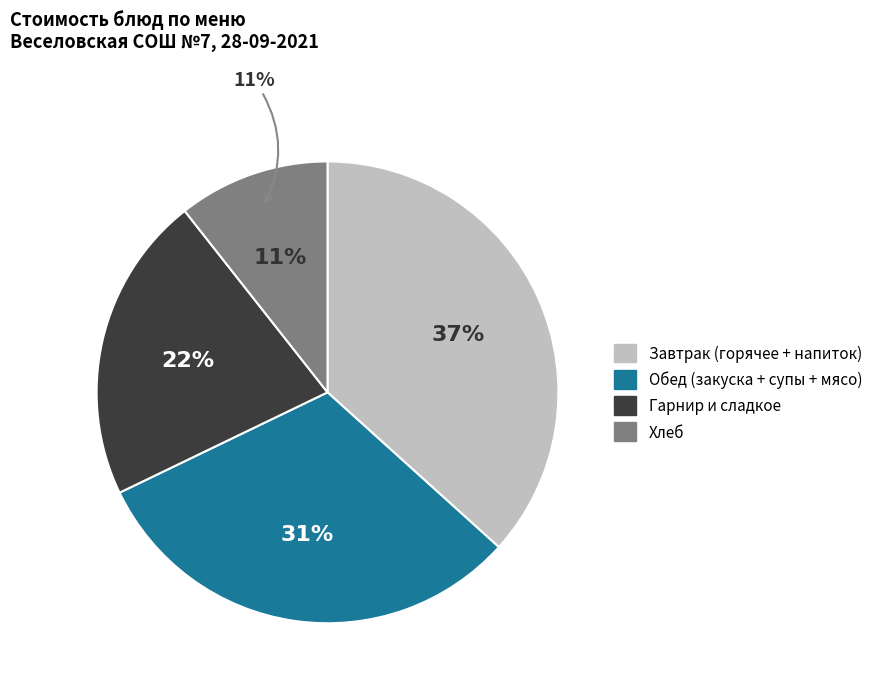

Does хлеб represent more than half of the total?

No